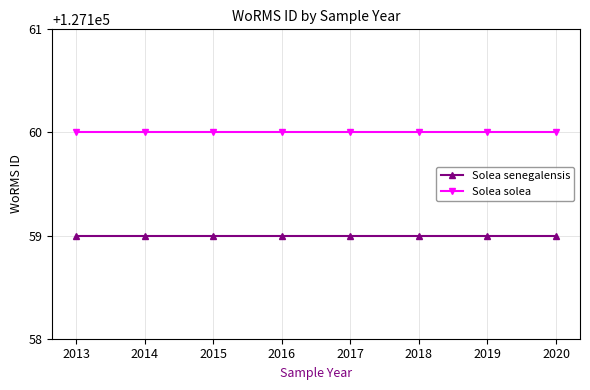

What is the smallest value displayed?

127159